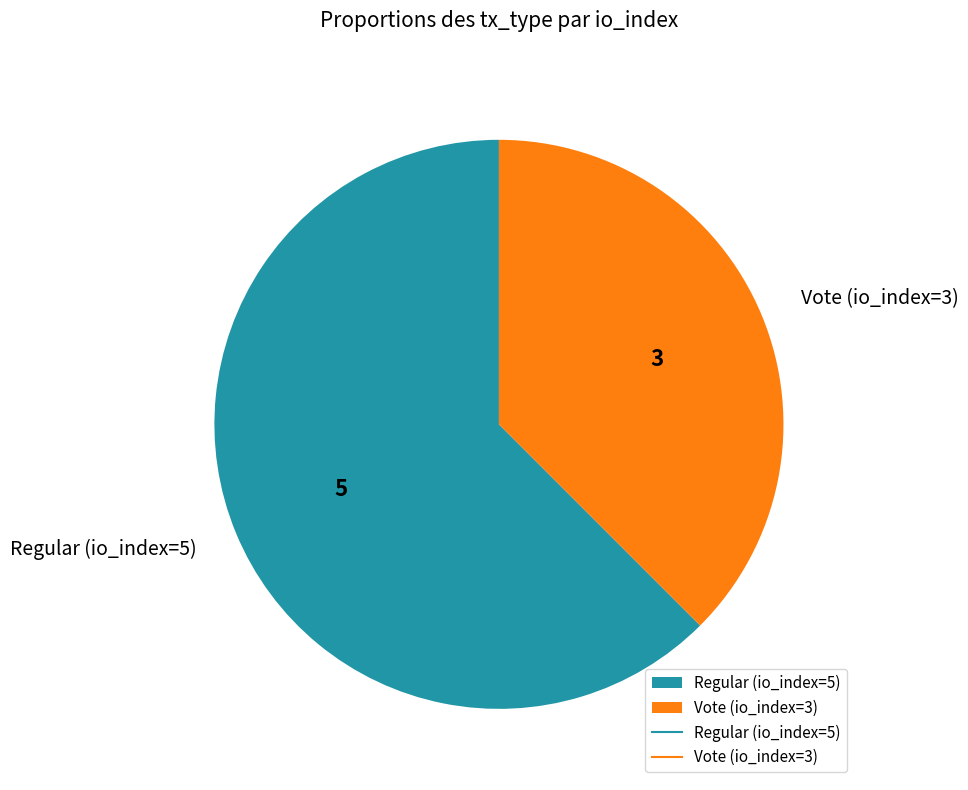

What is the ratio of the value at Vote (io_index=3) to the value at Regular (io_index=5)?

0.6